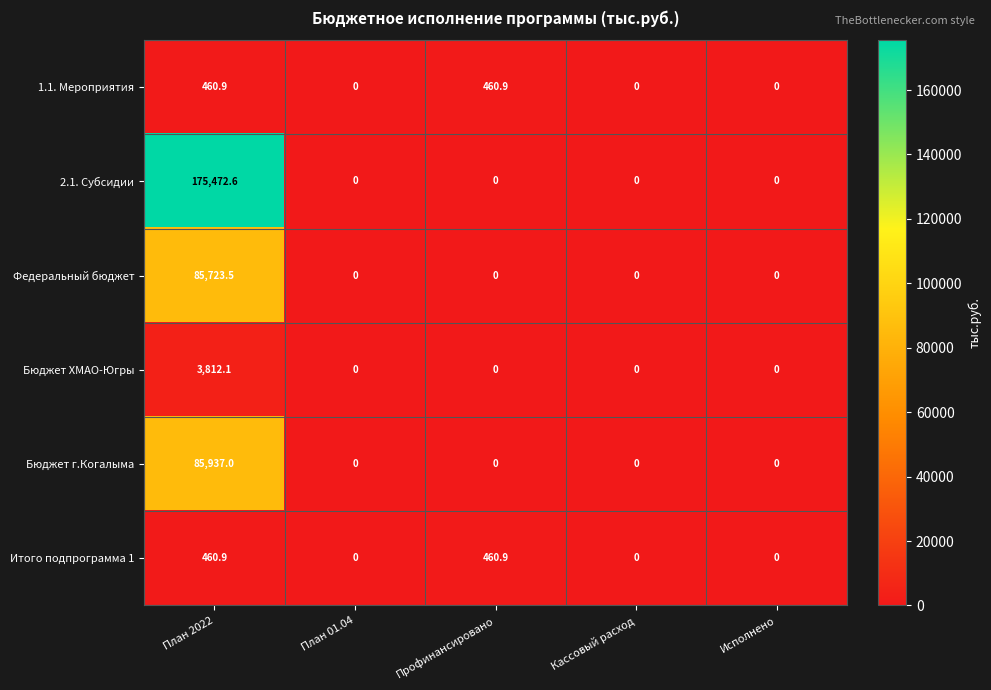

Reading left to right, what are all the values shown in this chart?

1.1. Мероприятия: План 2022=460.9	План 01.04=0.0	Профинансировано=460.9	Кассовый расход=0.0	Исполнено=0.0
2.1. Субсидии: План 2022=175472.6	План 01.04=0.0	Профинансировано=0.0	Кассовый расход=0.0	Исполнено=0.0
Федеральный бюджет: План 2022=85723.5	План 01.04=0.0	Профинансировано=0.0	Кассовый расход=0.0	Исполнено=0.0
Бюджет ХМАО-Югры: План 2022=3812.1	План 01.04=0.0	Профинансировано=0.0	Кассовый расход=0.0	Исполнено=0.0
Бюджет г.Когалыма: План 2022=85937.0	План 01.04=0.0	Профинансировано=0.0	Кассовый расход=0.0	Исполнено=0.0
Итого подпрограмма 1: План 2022=460.9	План 01.04=0.0	Профинансировано=460.9	Кассовый расход=0.0	Исполнено=0.0